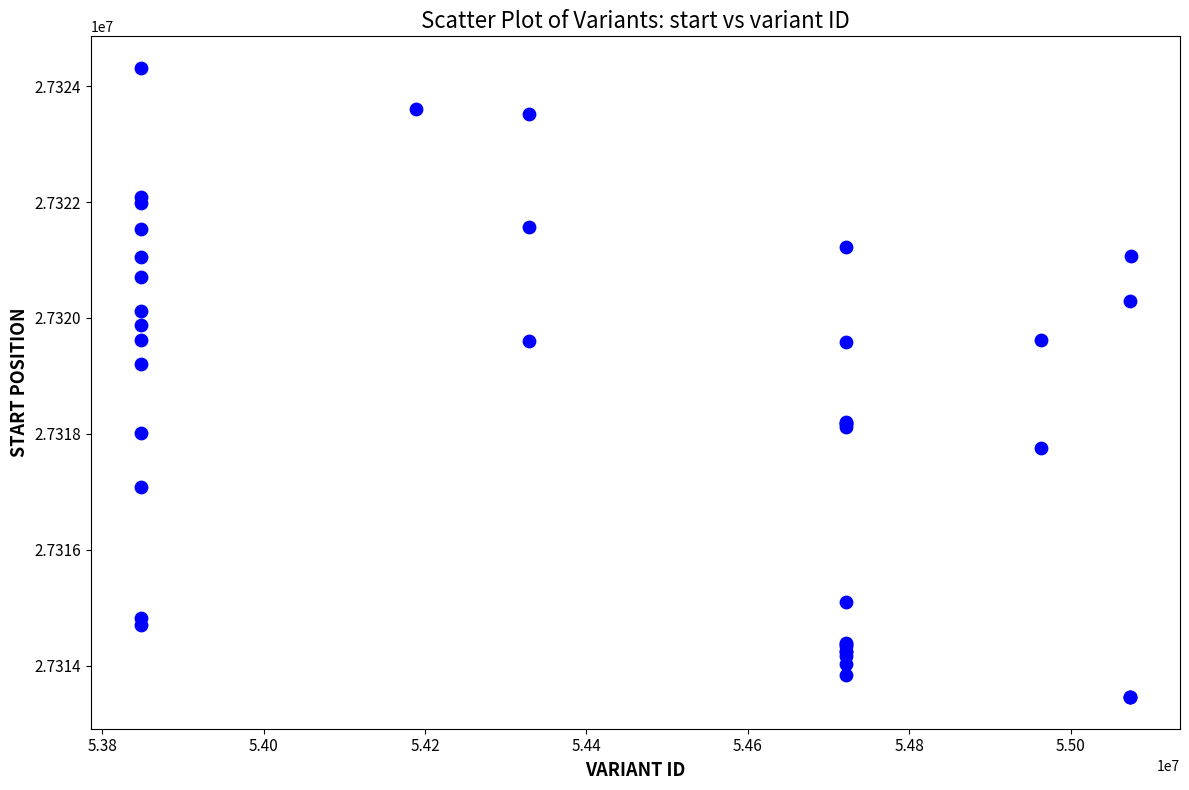

What Y value in the scatter plot is closest to 27318886?

27319208